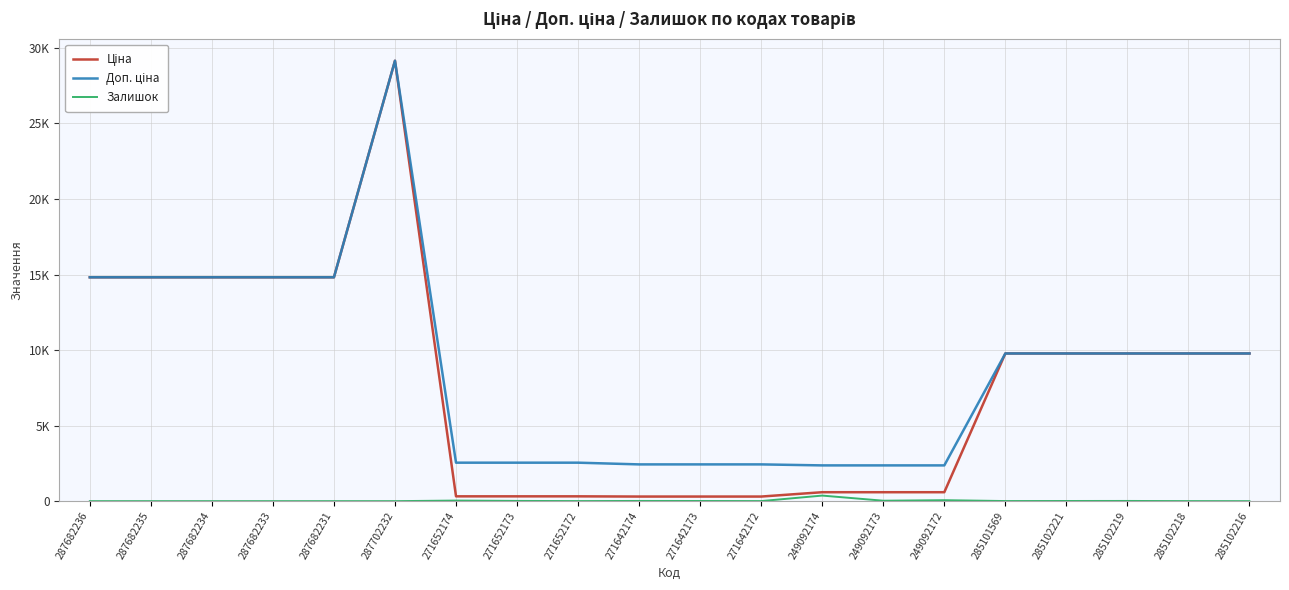

List the labels in order of Залишок value, smallest first.

287682236, 287682235, 287682234, 287682233, 287682231, 287702232, 285102216, 285102218, 271652172, 271642172, 285101569, 271642173, 285102221, 271642174, 285102219, 271652173, 249092173, 271652174, 249092172, 249092174